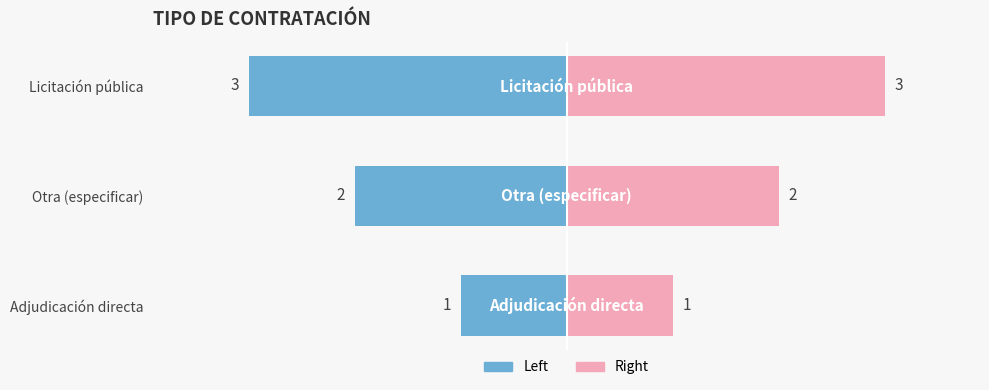

Which series has the largest total across all categories?

No. (Right)